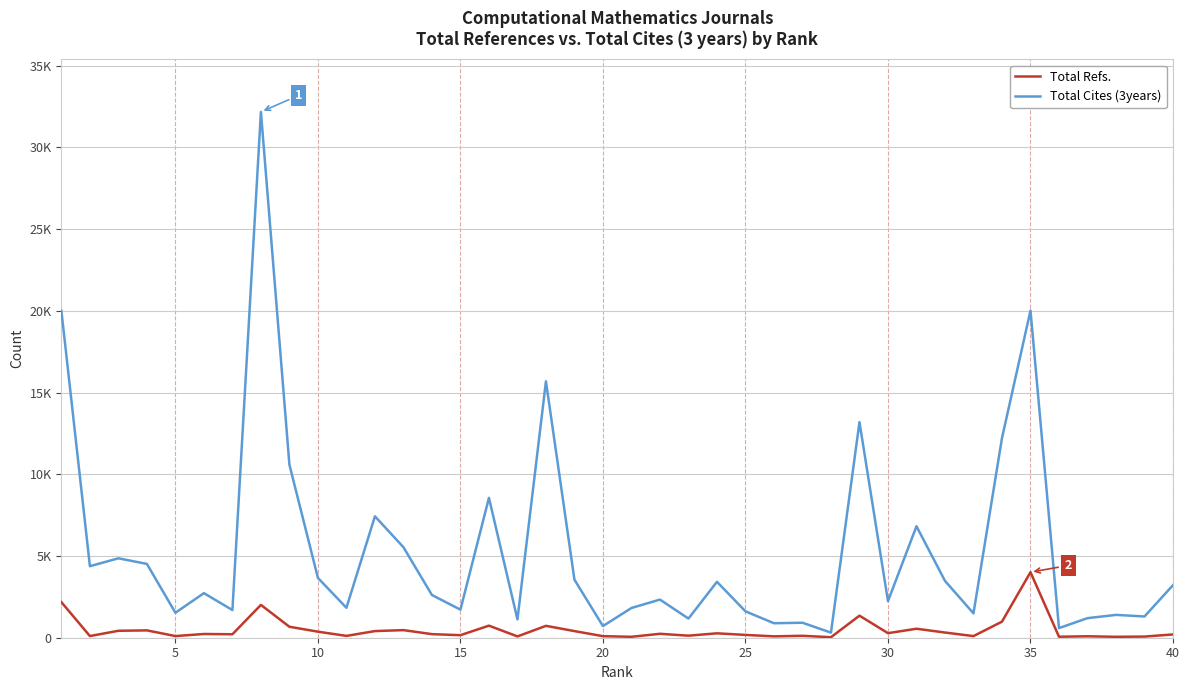

What are all the series names shown in the legend?

Total Refs., Total Cites (3years)